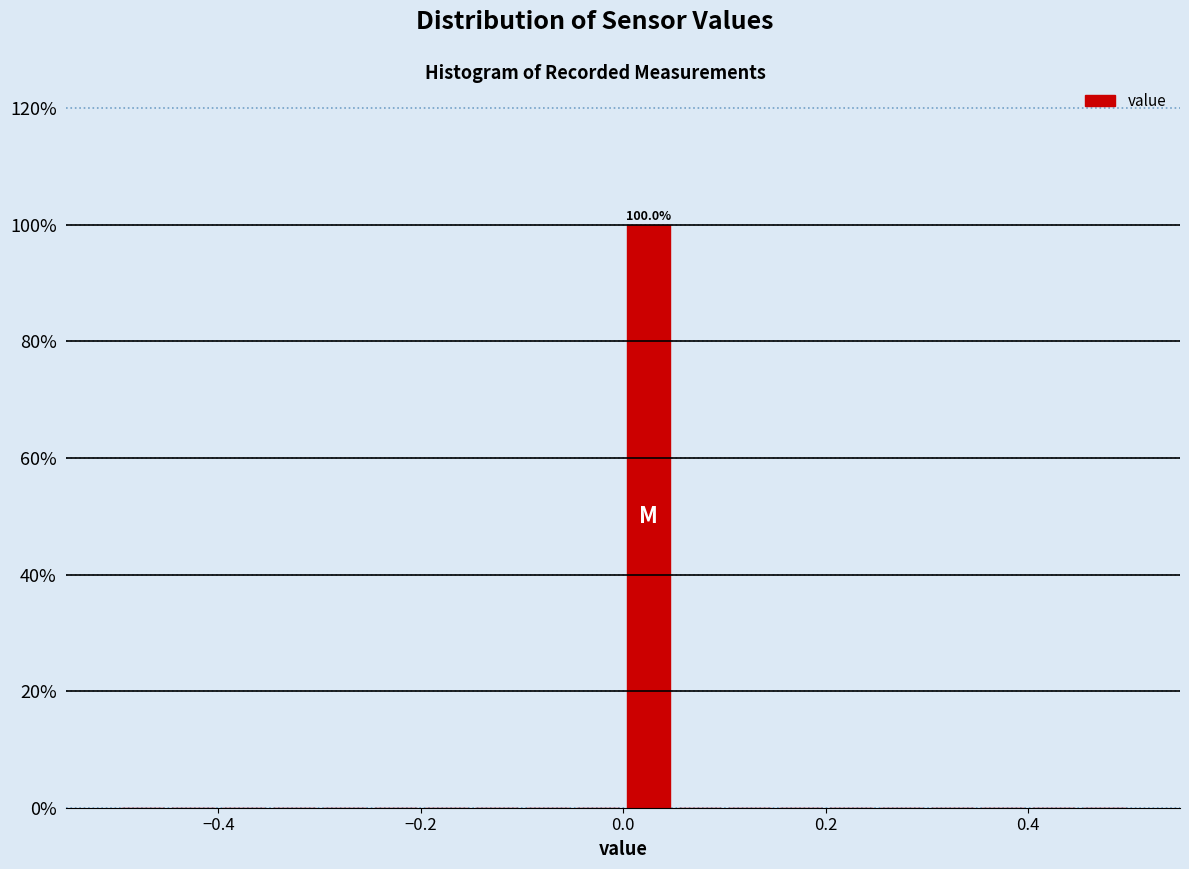

Around what value on the x-axis is the tallest bar? Give the approximate position of its centre, as read against the axis.

0.02